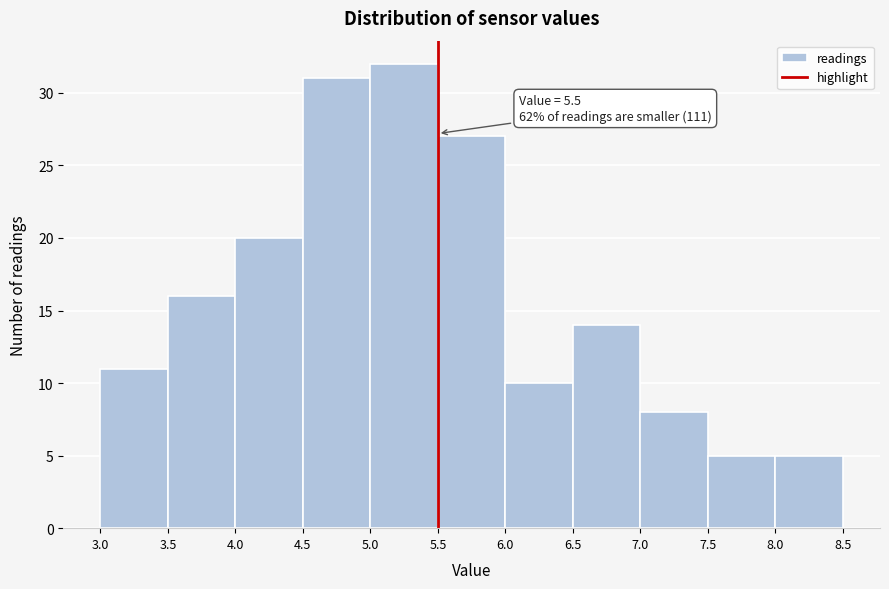

Over which range of the x-axis is the bar tallest?

5.0 to 5.5